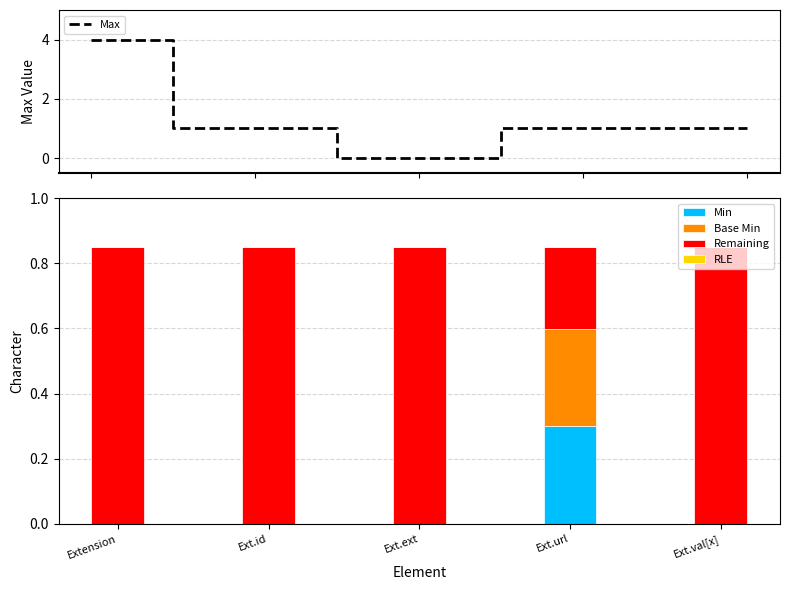

What are all the series names shown in the legend?

Max, Min, Base Min, Remaining, RLE